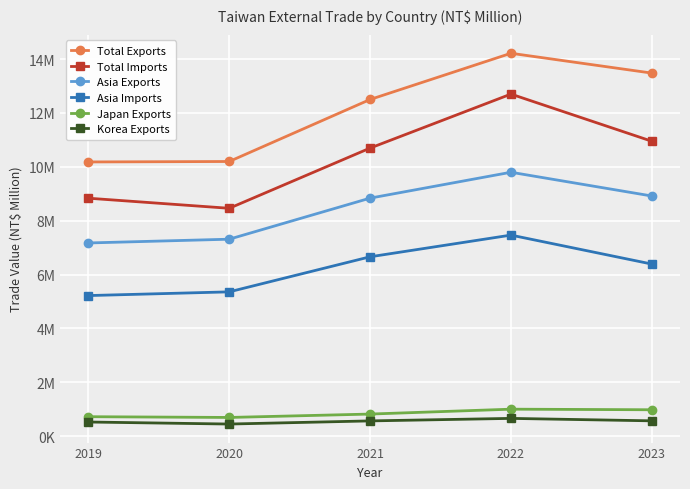

Which series has the largest range (max minus min)?

Total Imports